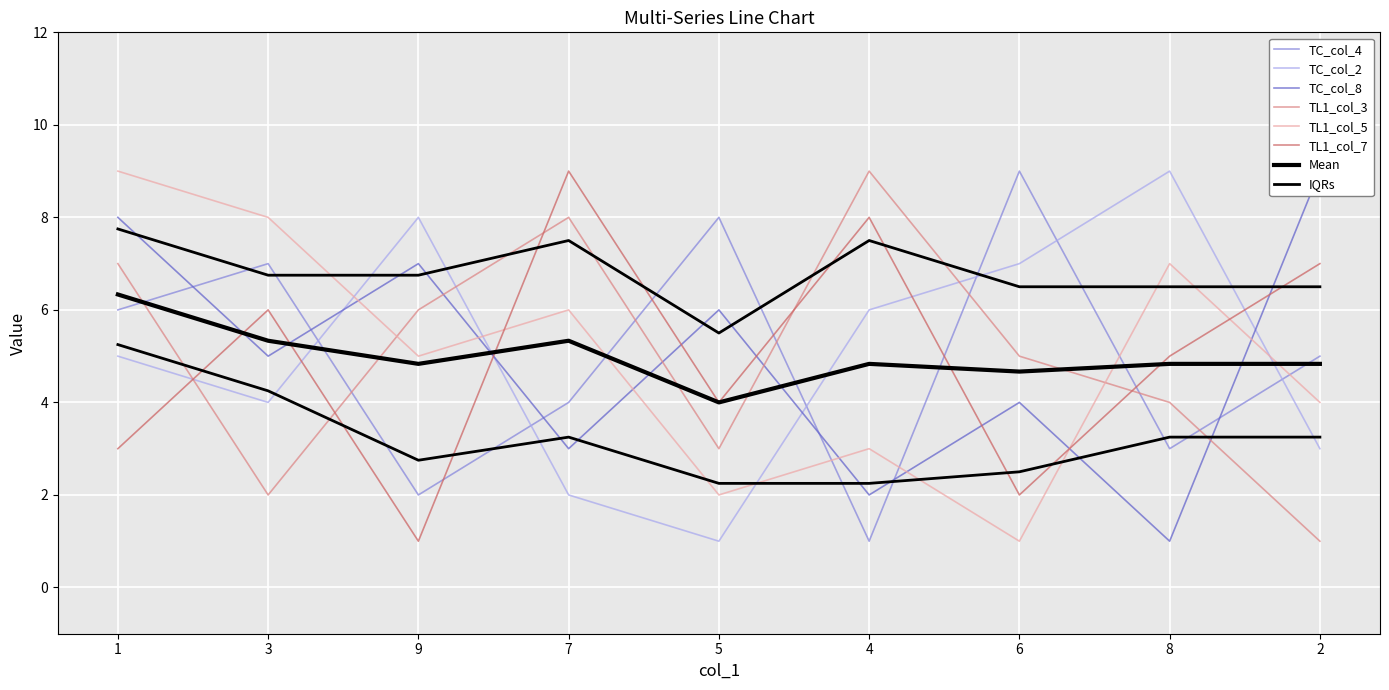

How many intersections are there between col_2 and col_4?

6